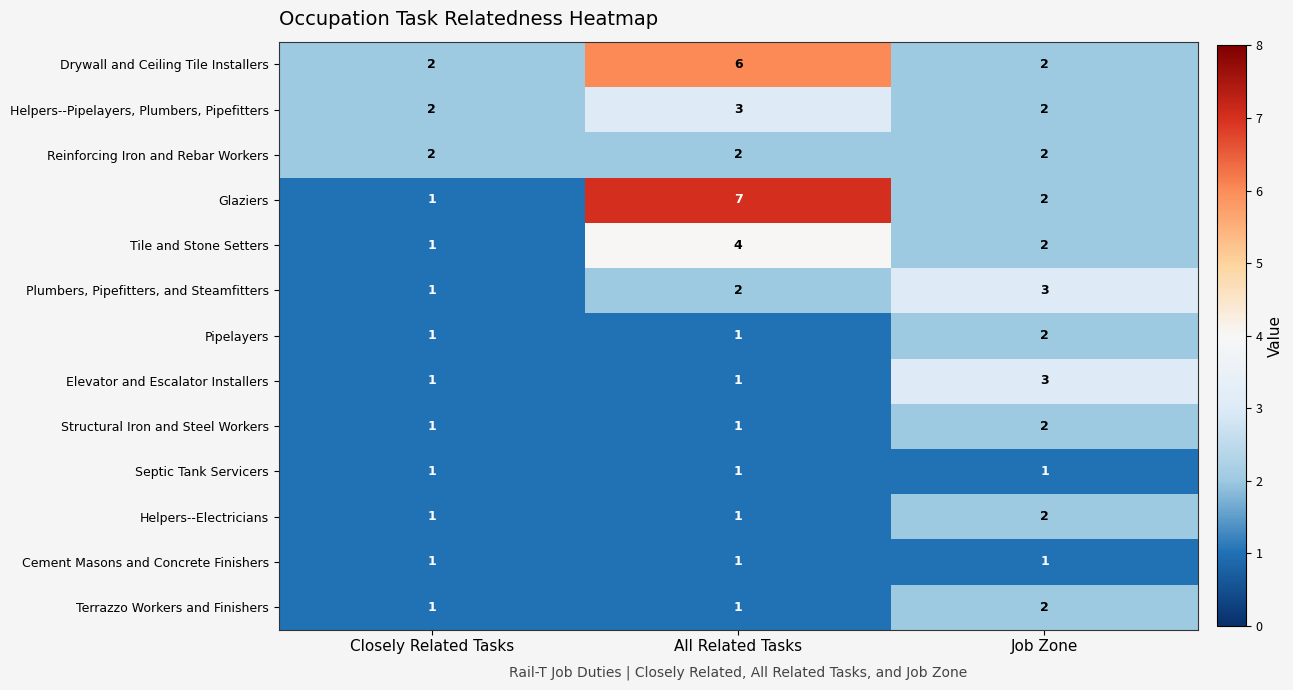

What is the sum of all Helpers--Electricians values?

4